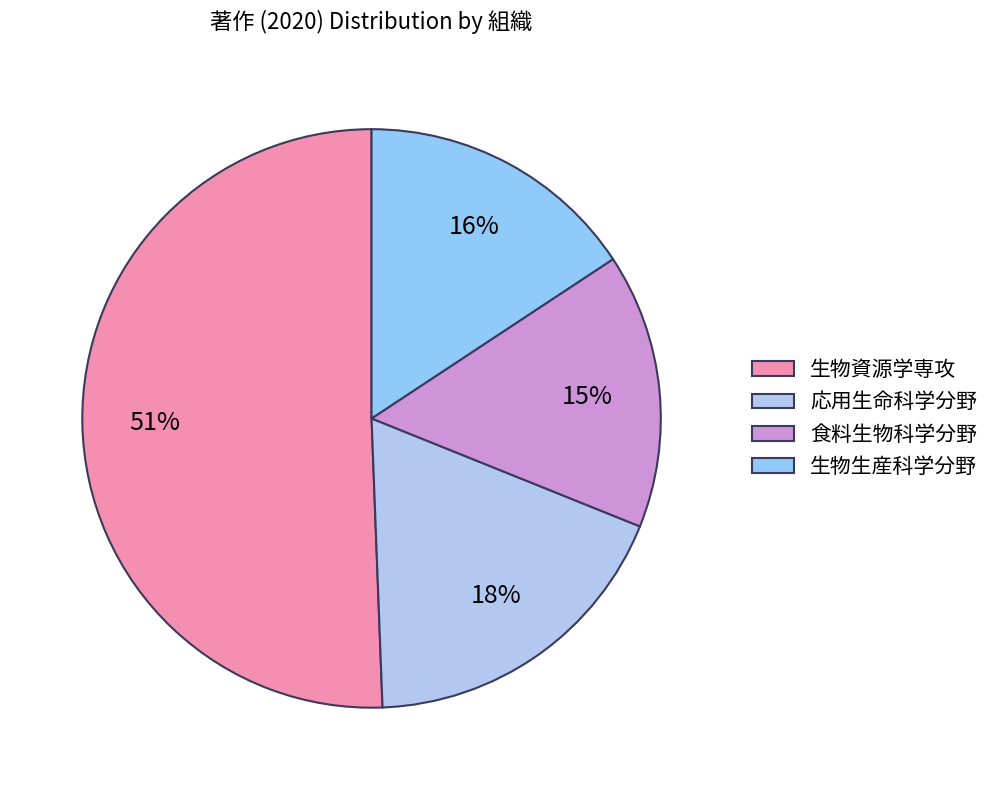

What percentage is the 食料生物科学分野 slice, to the nearest percent?

15%